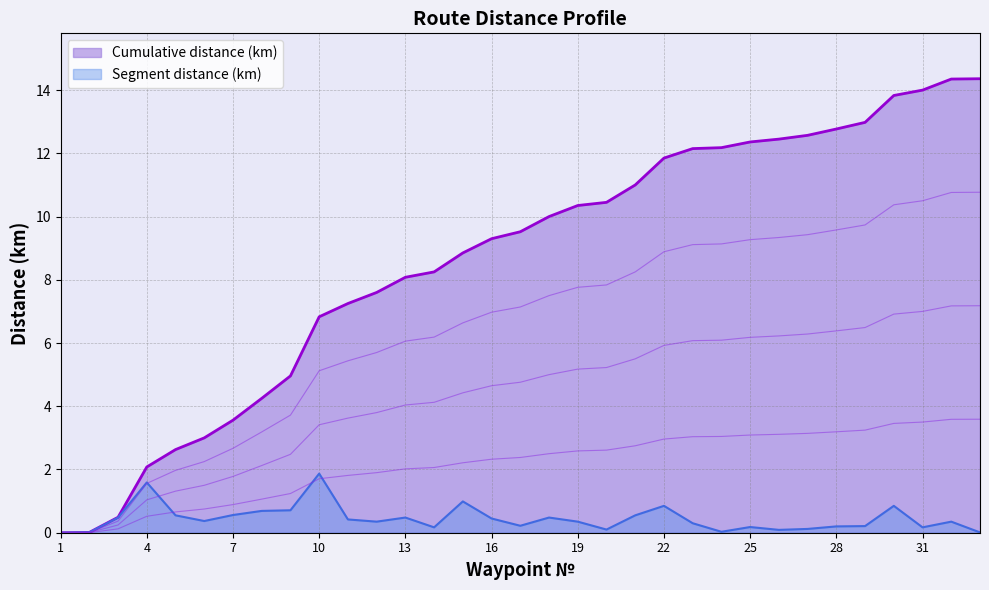

What is the difference between the maximum and minimum values in the Cumulative distance (km) series?

14.4